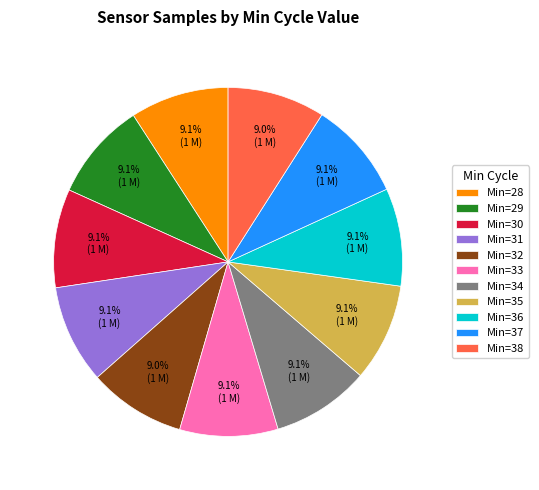

Approximately how many times larger is the value at Min=33 compared to Min=34?

1.0